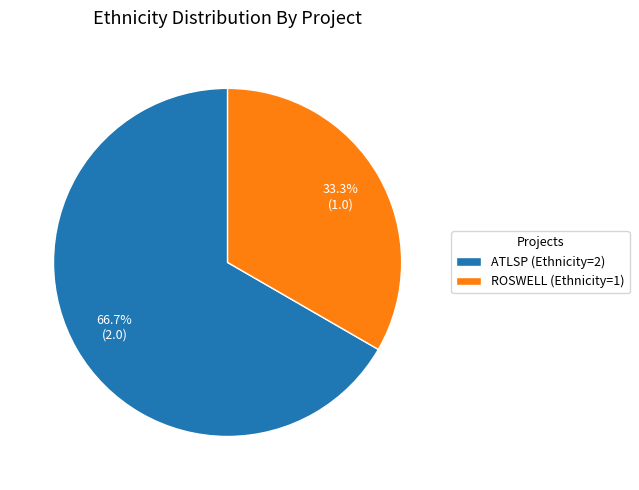

Approximately how many times larger is the value at ROSWELL (Ethnicity=1) compared to ATLSP (Ethnicity=2)?

0.5